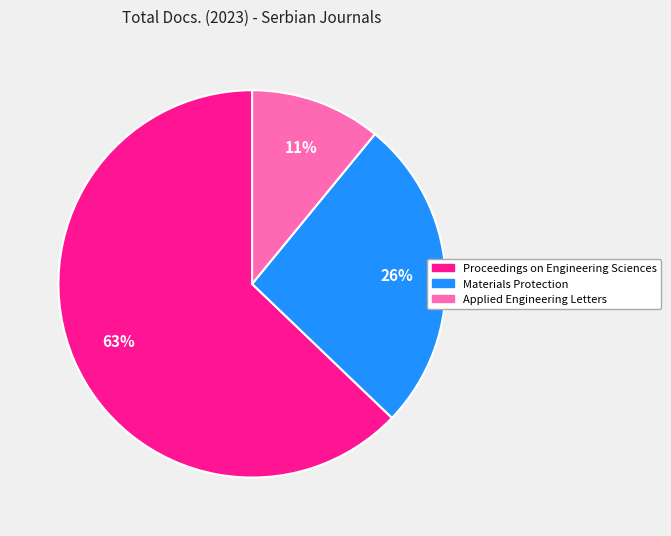

True or false: Materials Protection accounts for 26% of the total.

True